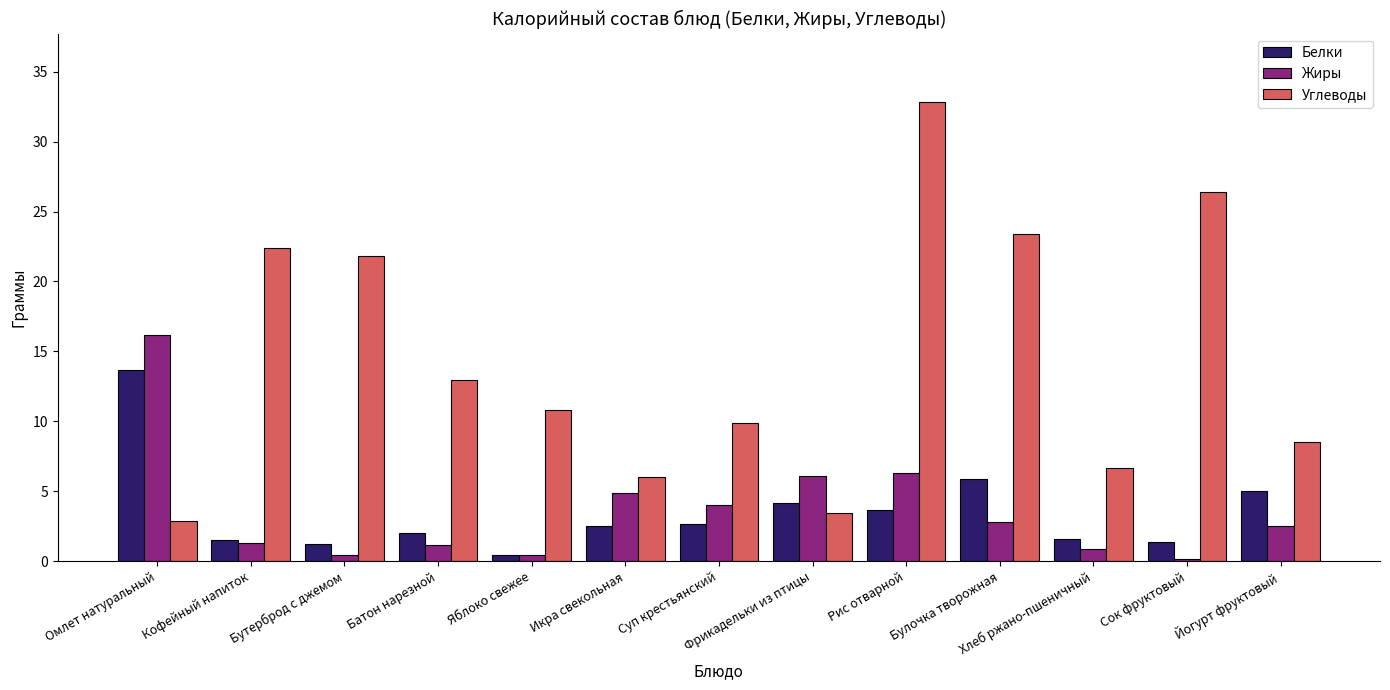

What is the difference between the maximum and minimum values in the Жиры series?

16.0